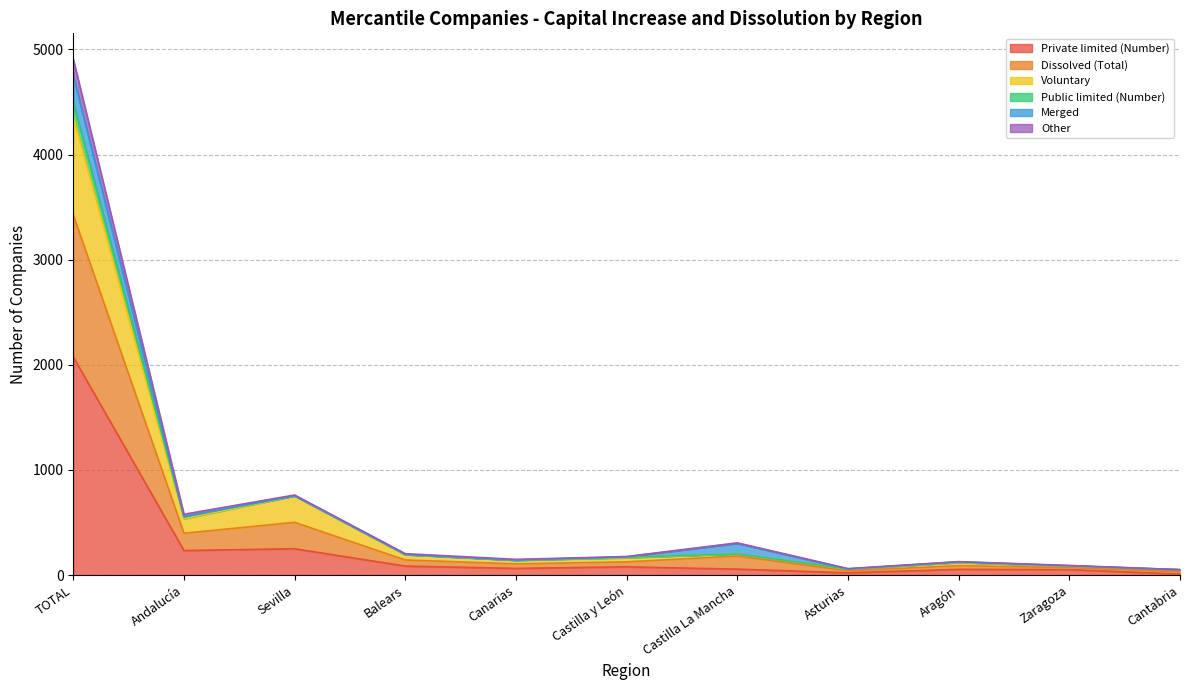

Where is the first local minimum for Private limited (Number)?

Andalucía